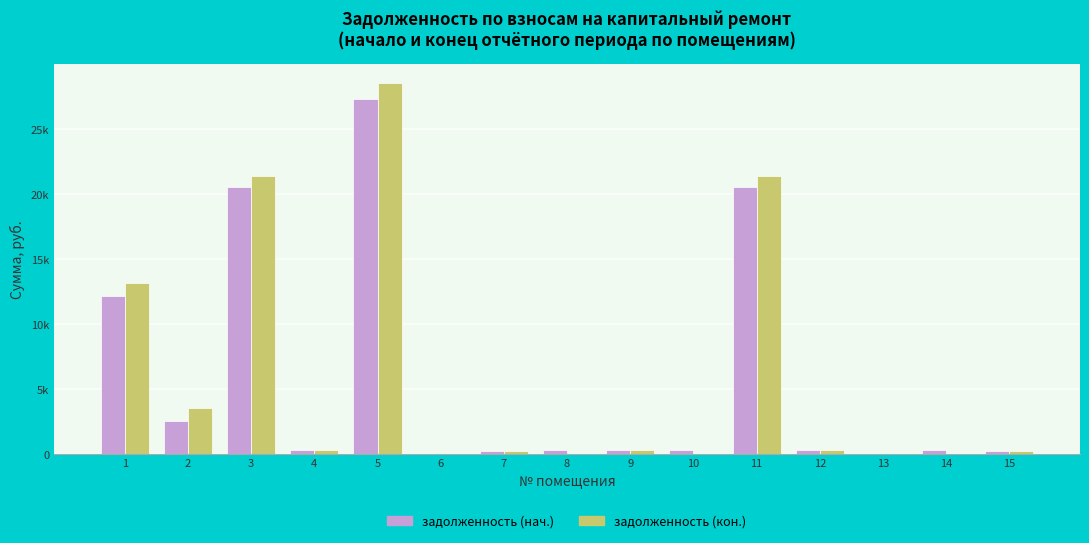

At how many categories does at least one series exceed 11874?

4